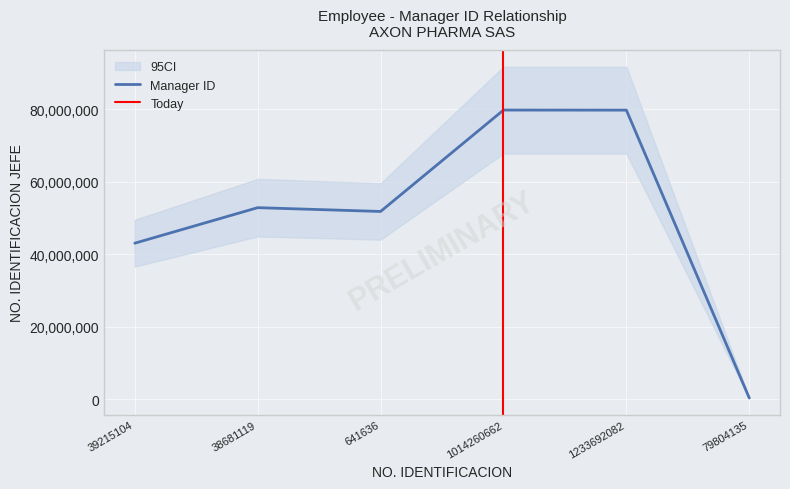

Where is the data nearest to the value 40097174?

39215104